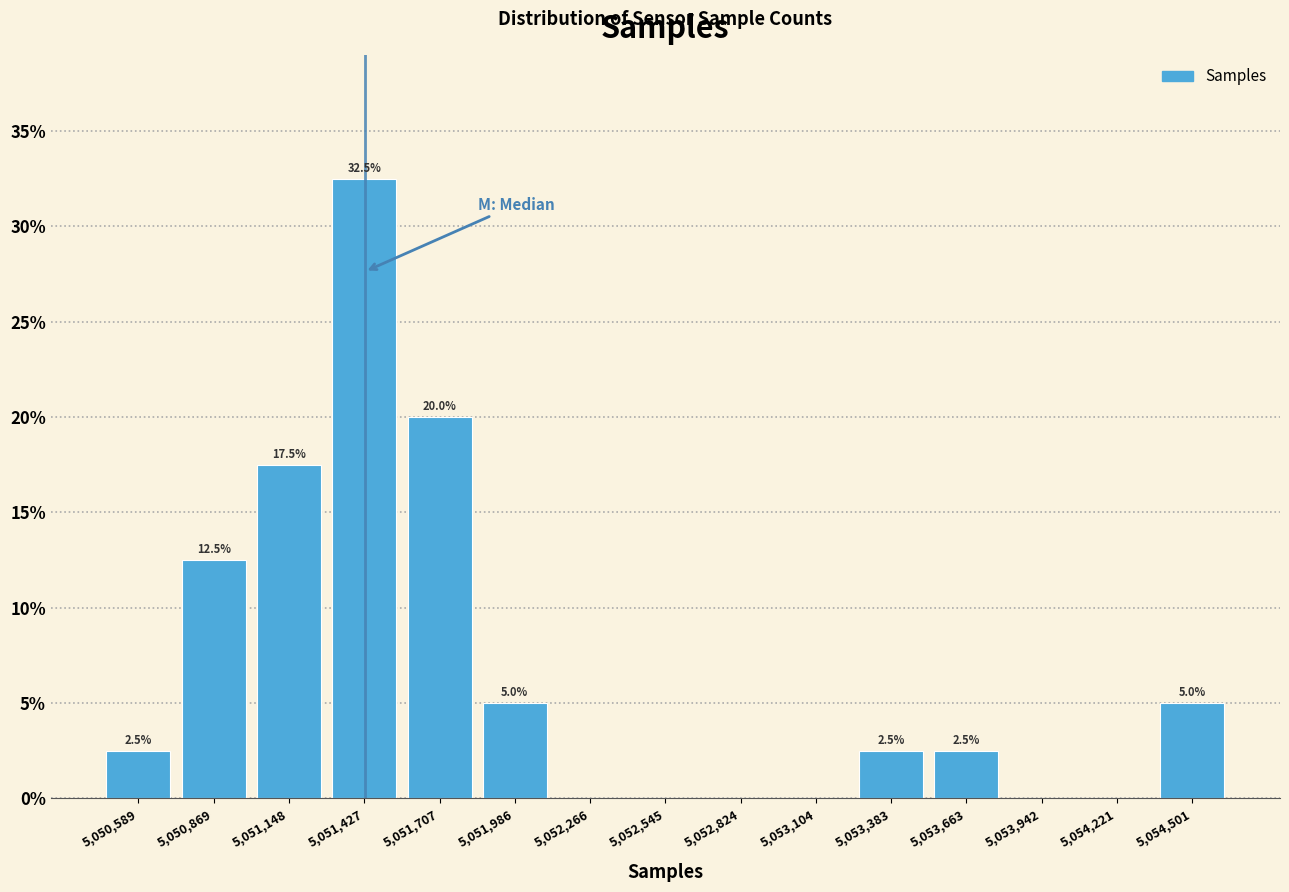

Over which range of the x-axis is the bar tallest?

5051300 to 5051550